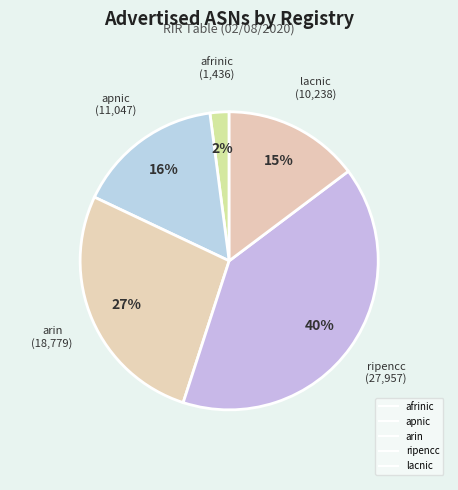

How many slices are in this pie chart?

5